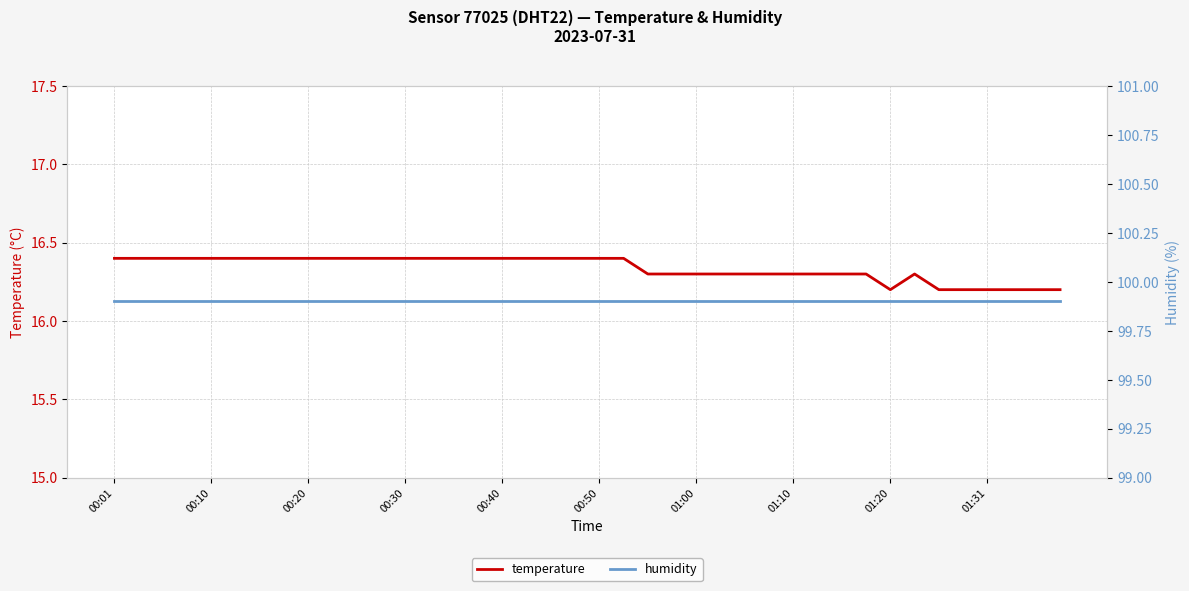

Reading left to right, what are all the values shown in this chart?

temperature: 16.4	16.4	16.4	16.4	16.4	16.4	16.4	16.4	16.4	16.4	16.4	16.4	16.4	16.4	16.4	16.4	16.4	16.4	16.4	16.4	16.4	16.4	16.3	16.3	16.3	16.3	16.3	16.3	16.3	16.3	16.3	16.3	16.2	16.3	16.2	16.2	16.2	16.2	16.2	16.2
humidity: 99.9	99.9	99.9	99.9	99.9	99.9	99.9	99.9	99.9	99.9	99.9	99.9	99.9	99.9	99.9	99.9	99.9	99.9	99.9	99.9	99.9	99.9	99.9	99.9	99.9	99.9	99.9	99.9	99.9	99.9	99.9	99.9	99.9	99.9	99.9	99.9	99.9	99.9	99.9	99.9